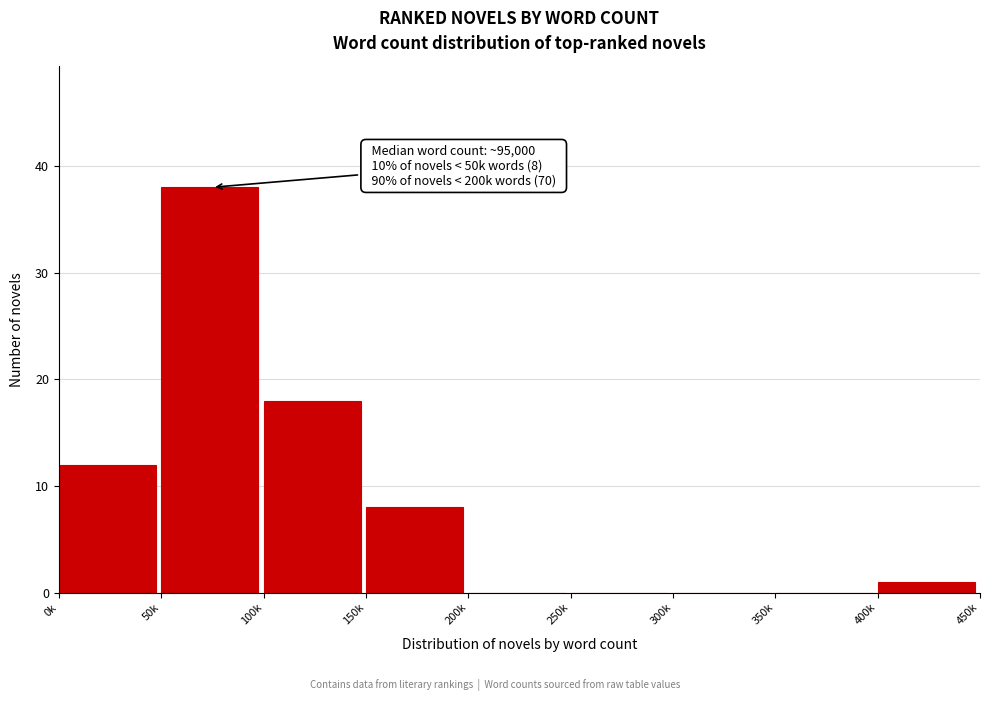

Reading right to left, extract all data points from this chart.

400k=1	350k=0	300k=0	250k=0	200k=0	150k=8	100k=18	50k=38	0k=12